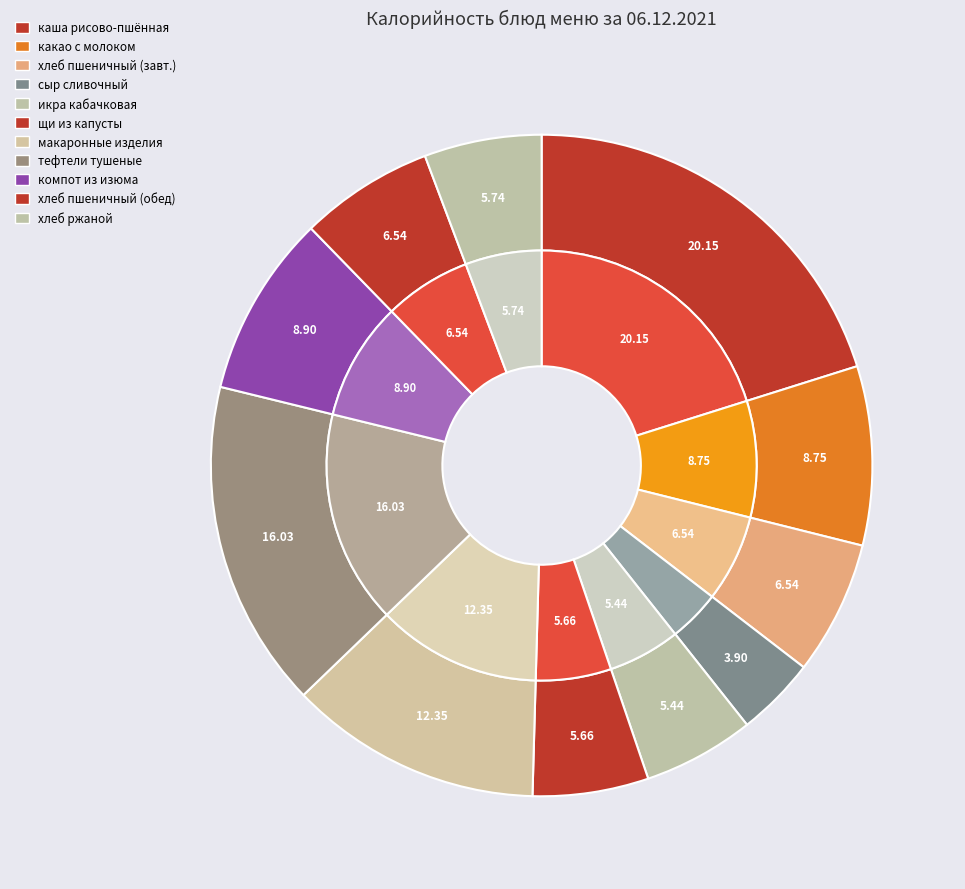

To the nearest percent, what is the average slice percentage?

9%